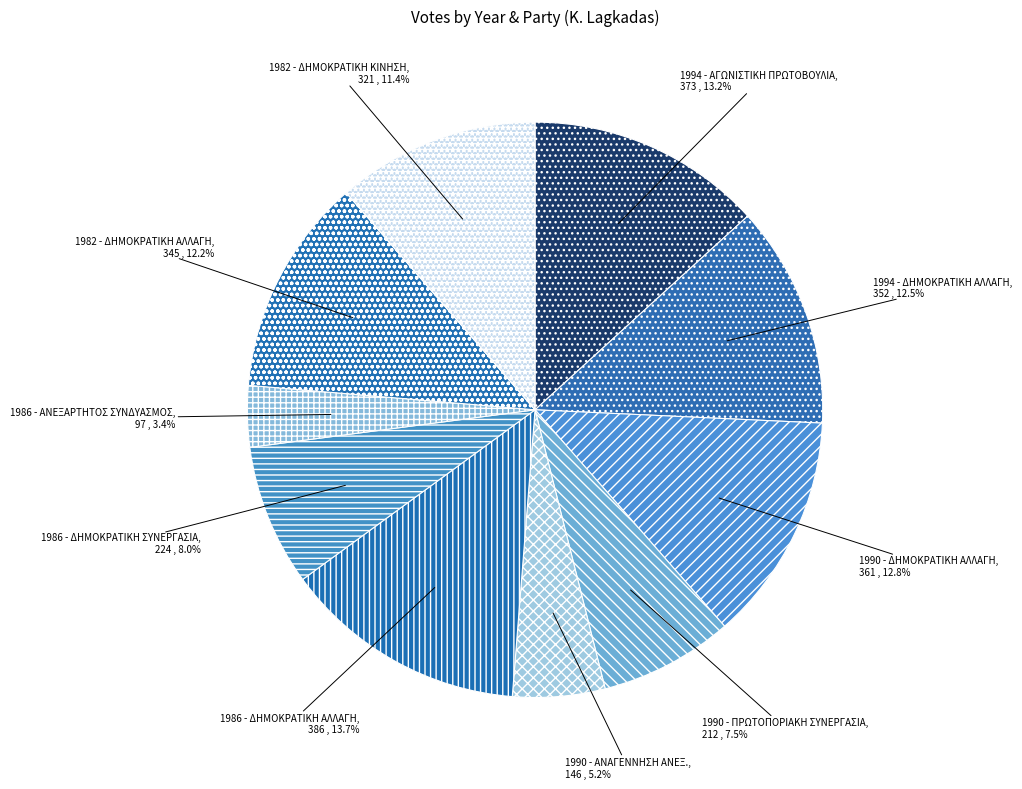

Between 1990 - ΑΝΑΓΕΝΝΗΣΗ ΑΝΕΞ. and 1986 - ΔΗΜΟΚΡΑΤΙΚΗ ΣΥΝΕΡΓΑΣΙΑ, which is larger?

1986 - ΔΗΜΟΚΡΑΤΙΚΗ ΣΥΝΕΡΓΑΣΙΑ